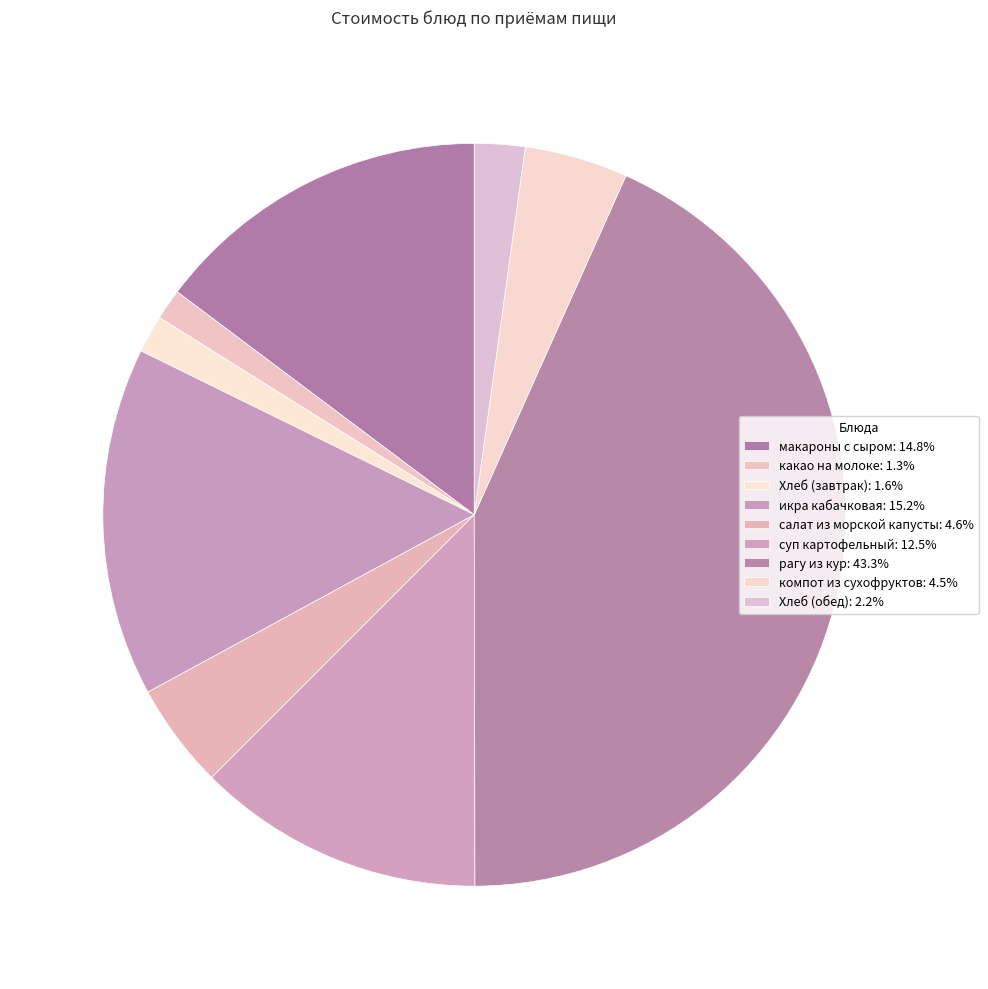

The икра кабачковая slice represents 15% of the pie. True or false?

True